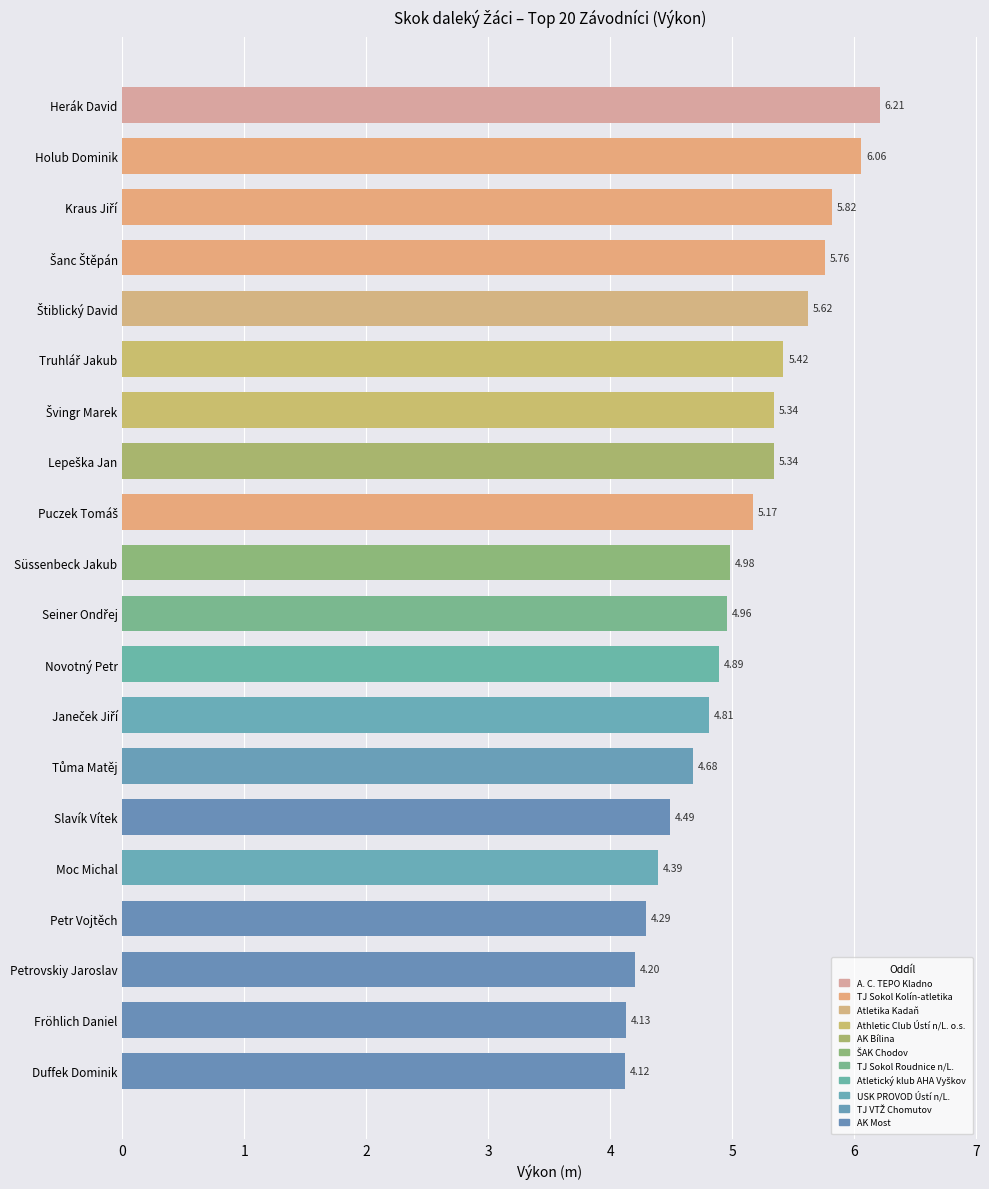

What is the change in value from Holub Dominik to Süssenbeck Jakub?

-1.1